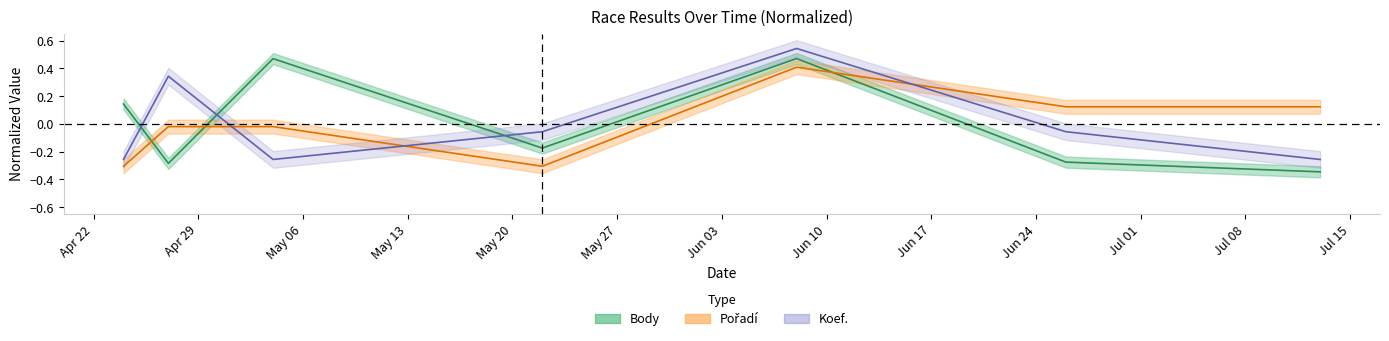

At how many categories does at least one series exceed 0?

6